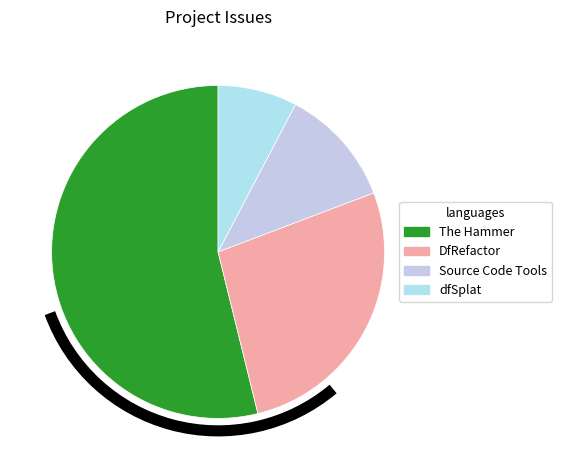

To the nearest percent, what percentage of the pie is The Hammer?

54%